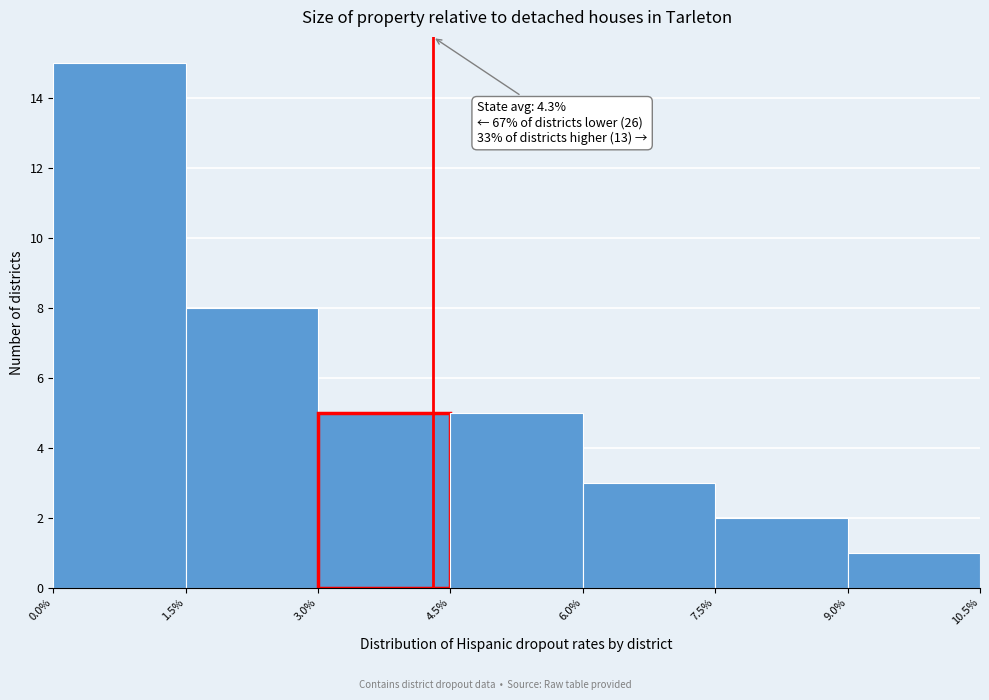

Over which range of the x-axis is the bar tallest?

0.0% to 1.5%